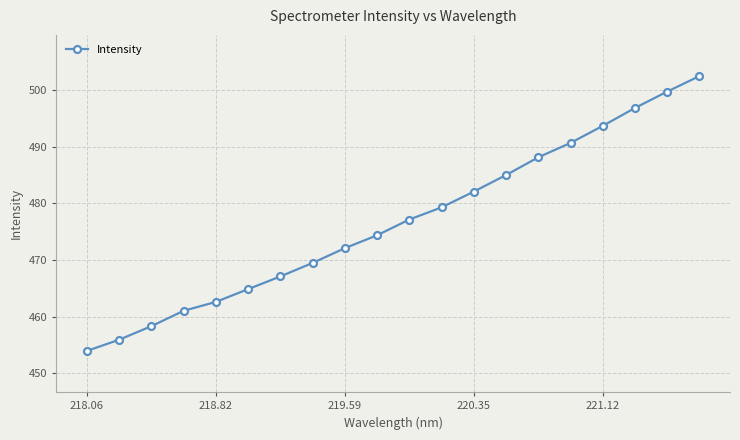

True or false: there are more than 1 points higher than both neighbors.

False